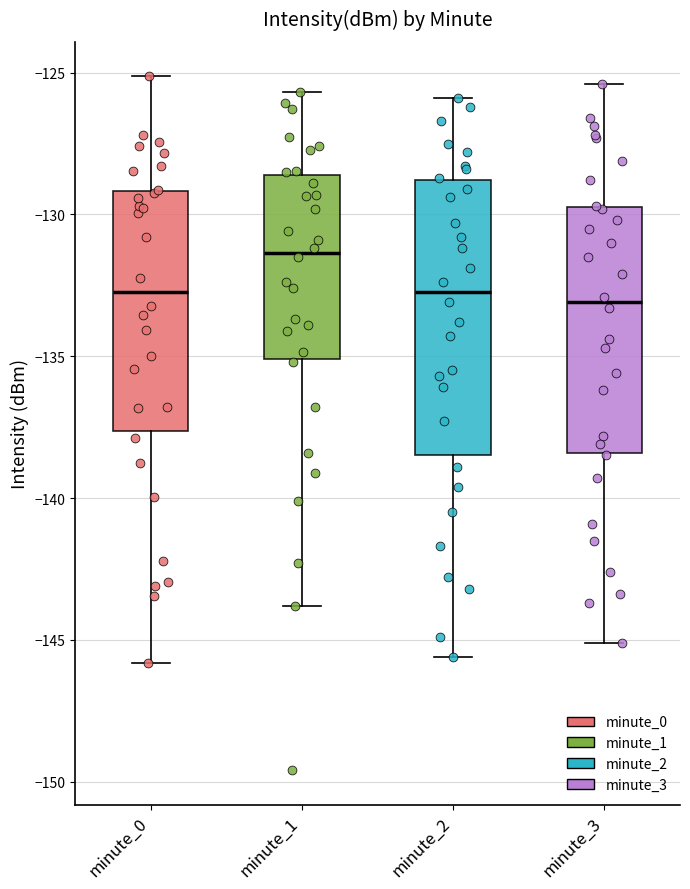

Where is the upper edge of the box for minute_3 on the y-axis? The values are not printed on the chart, so give them approximately, as read against the axis.

-129.5